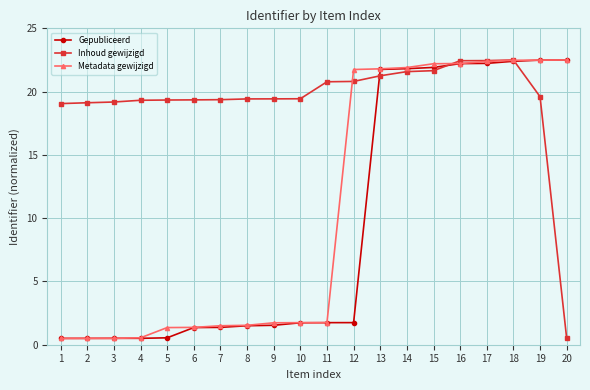

Which series changed the most between 1 and 18?

Metadata gewijzigd